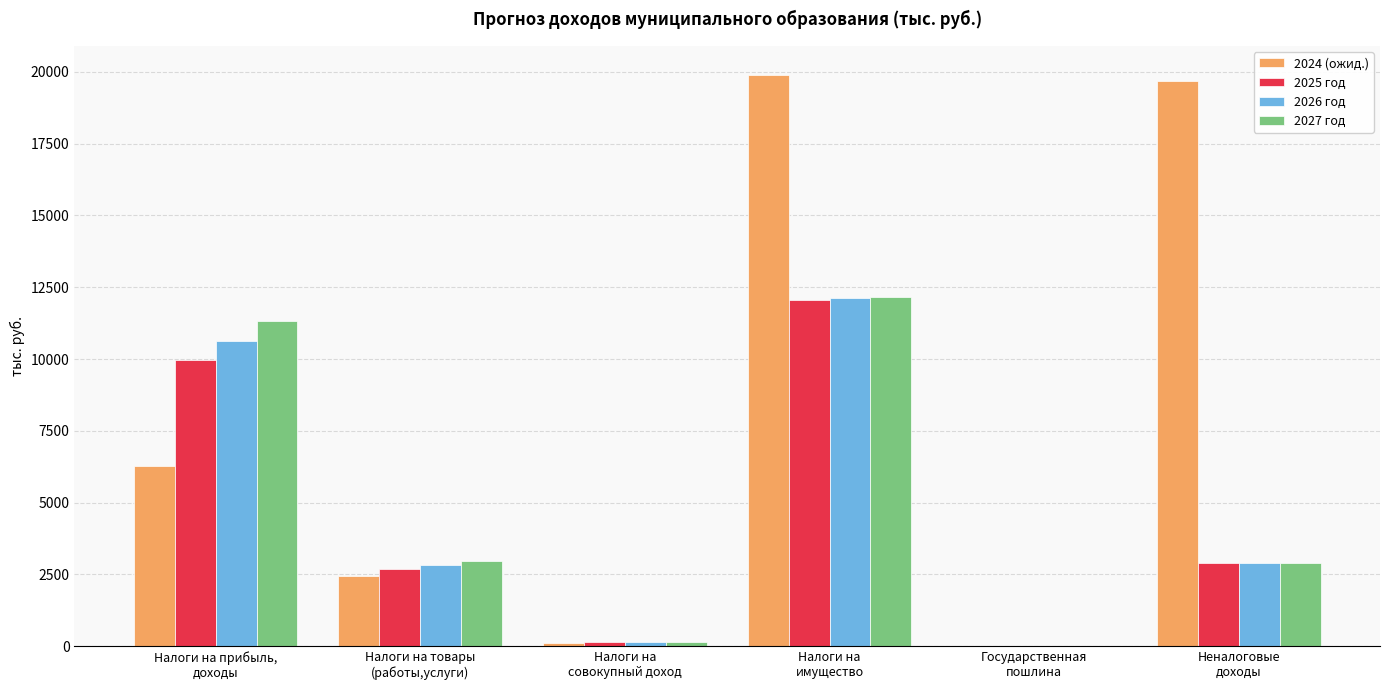

What is the maximum value for 2025 год?

12060.6